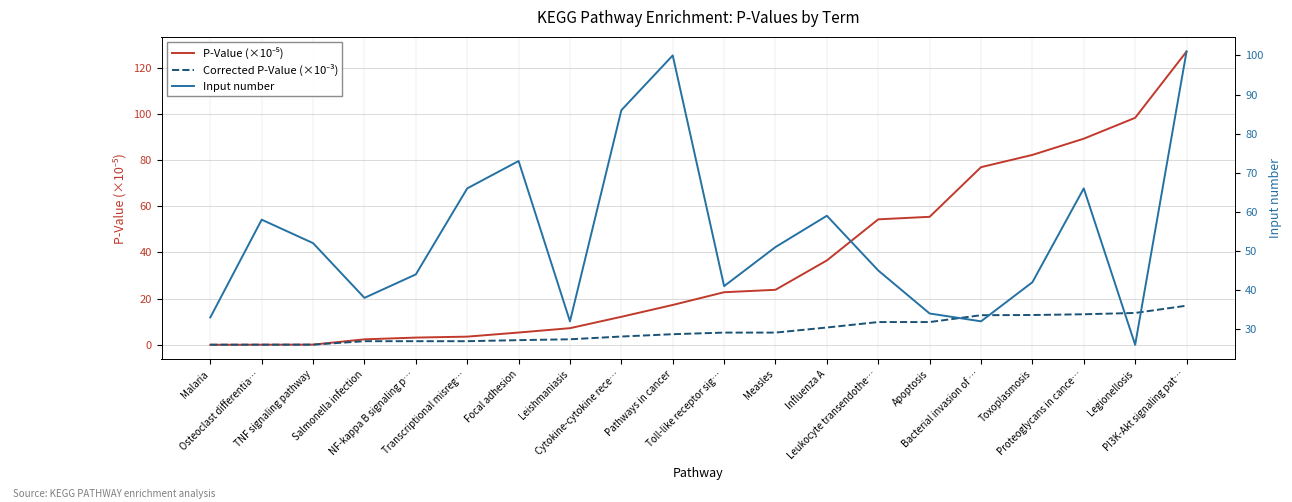

What position from the left is Cytokine-cytokine rece…?

9